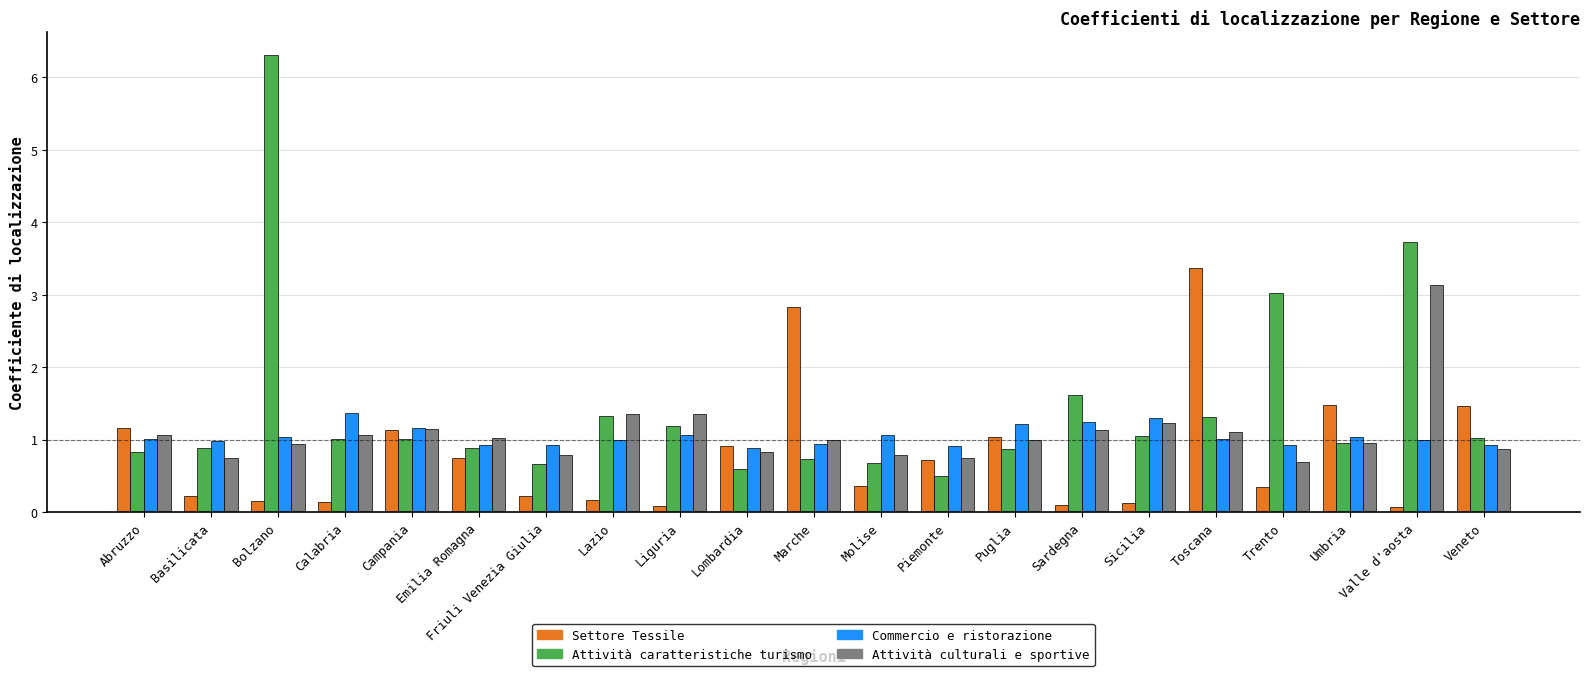

What is the total value across all series at Trento?

5.0